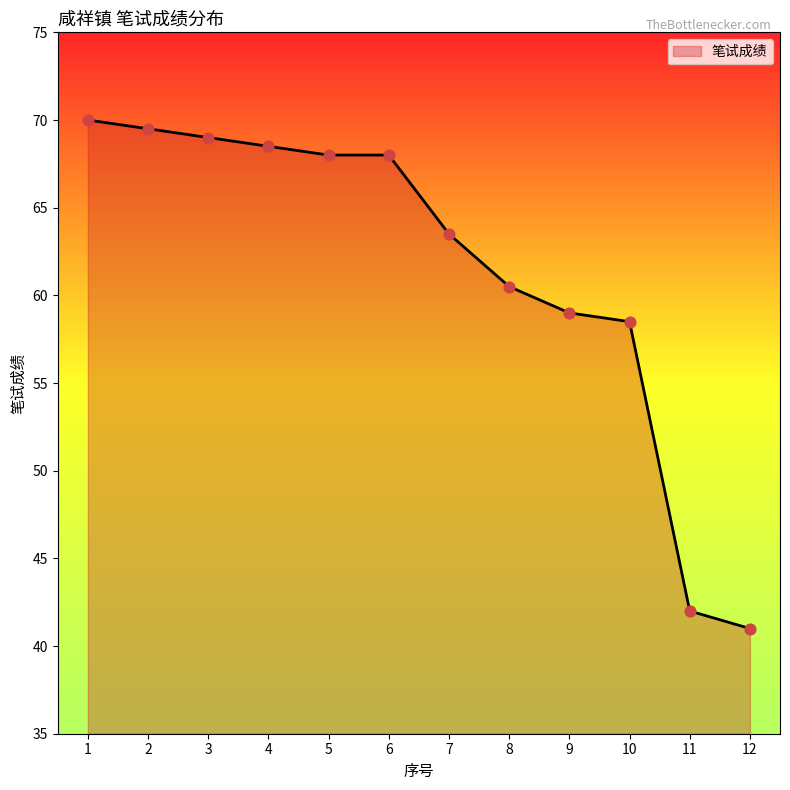

What is the change in value from 10 to 11?

-16.5